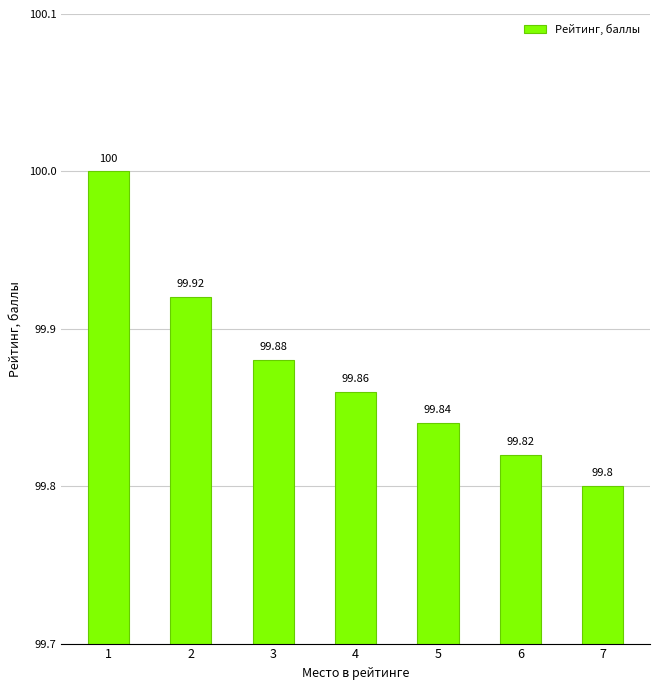

The value at 3 is 99.9. True or false?

True